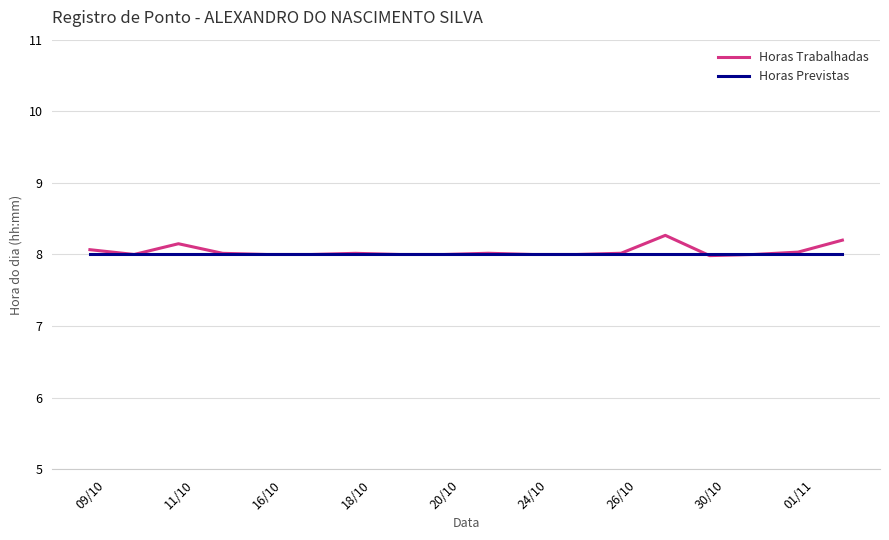

Rank the series by their maximum value, from lowest to highest.

Horas Previstas, Horas Trabalhadas